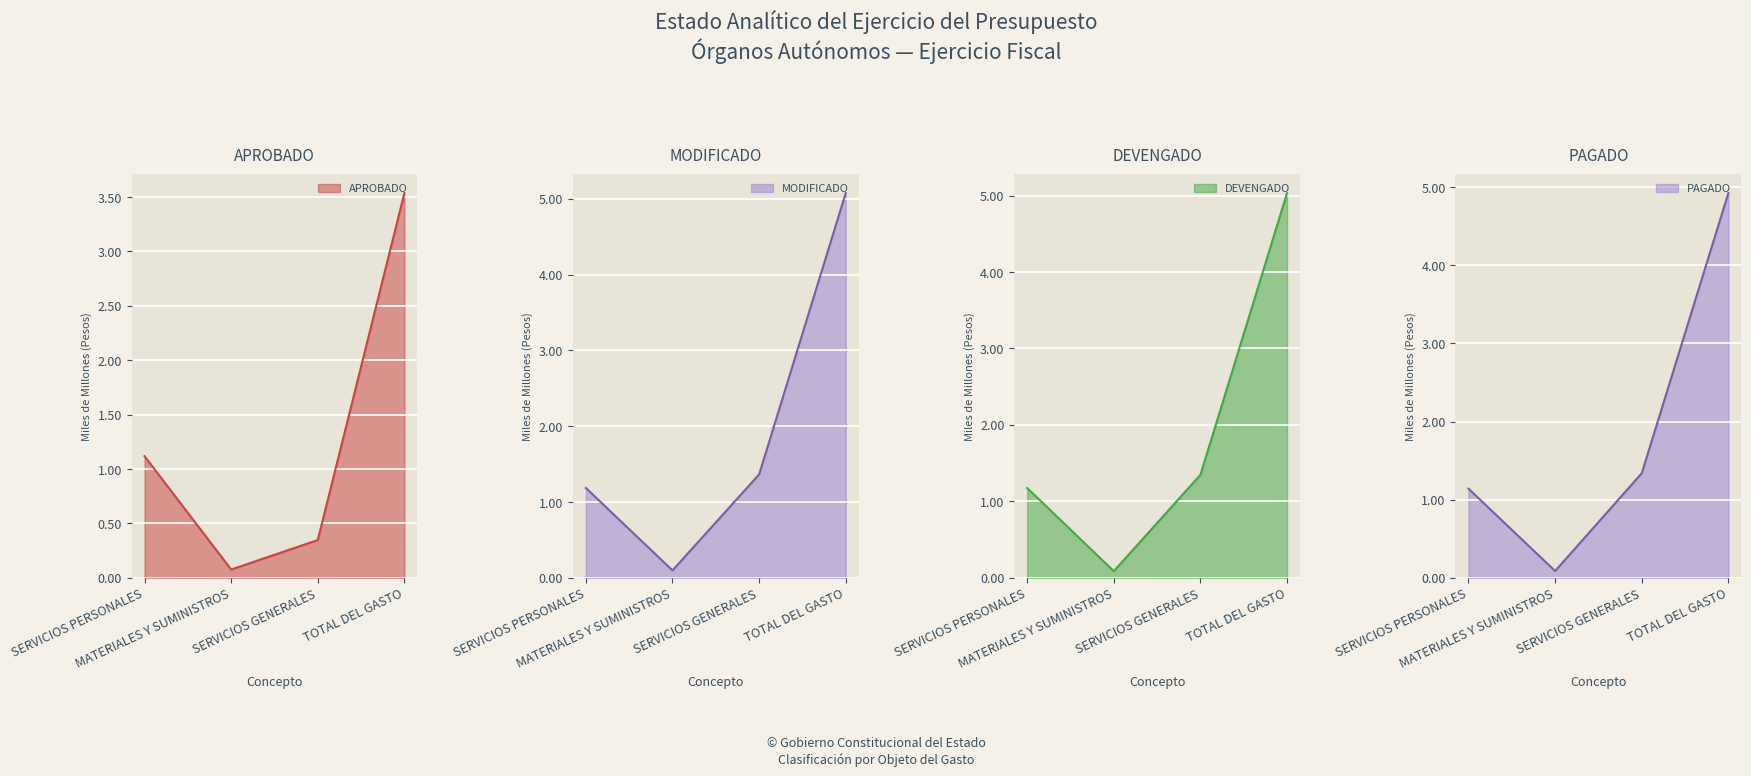

What is the value of the PAGADO point at the 3rd from the left?

1.3